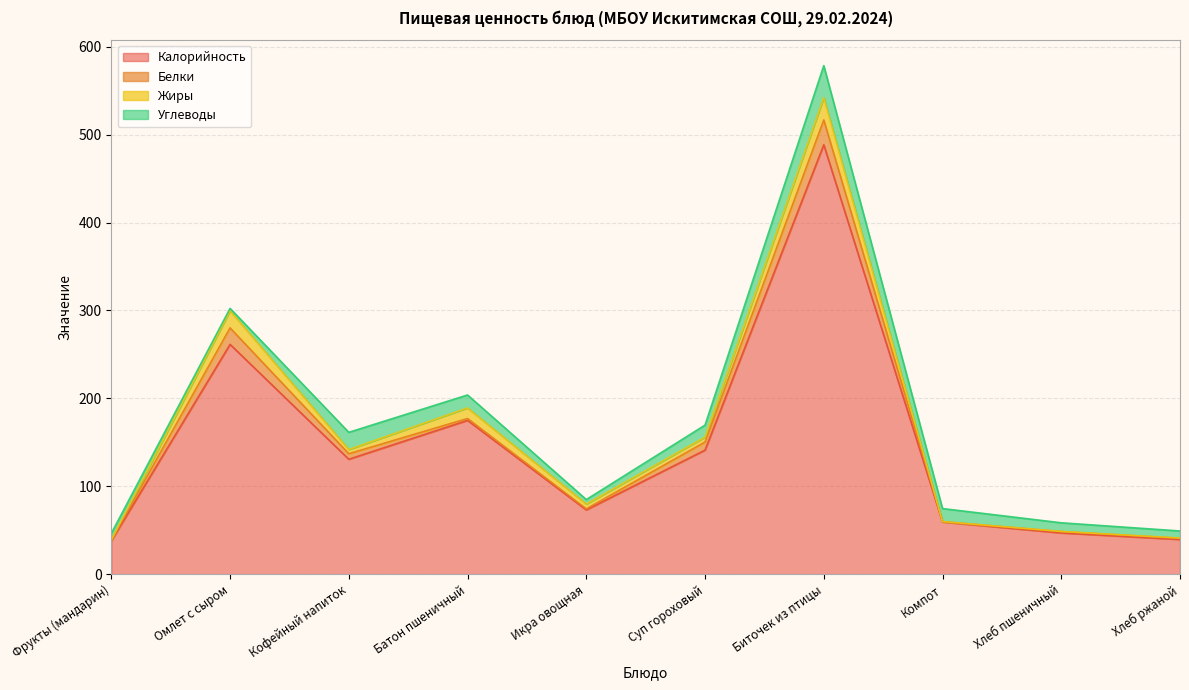

At which category is the sum across all series the highest?

Биточек из птицы